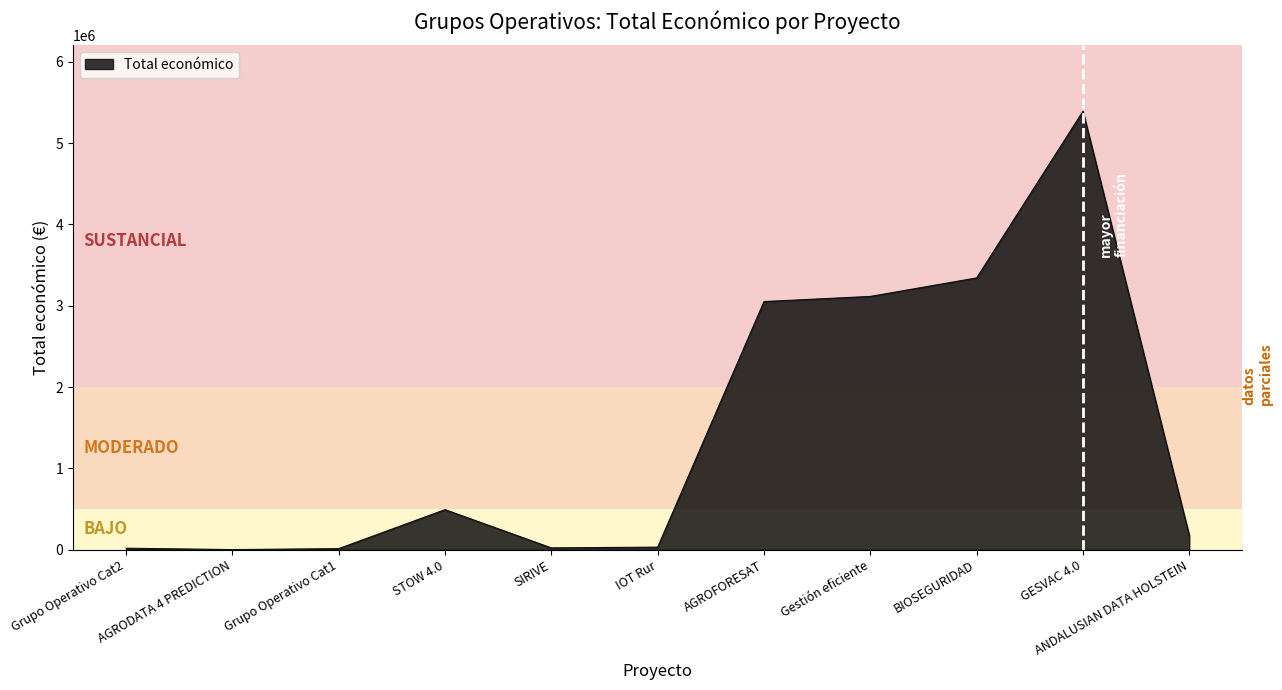

Where is the data nearest to the value 2696799?

AGROFORESAT